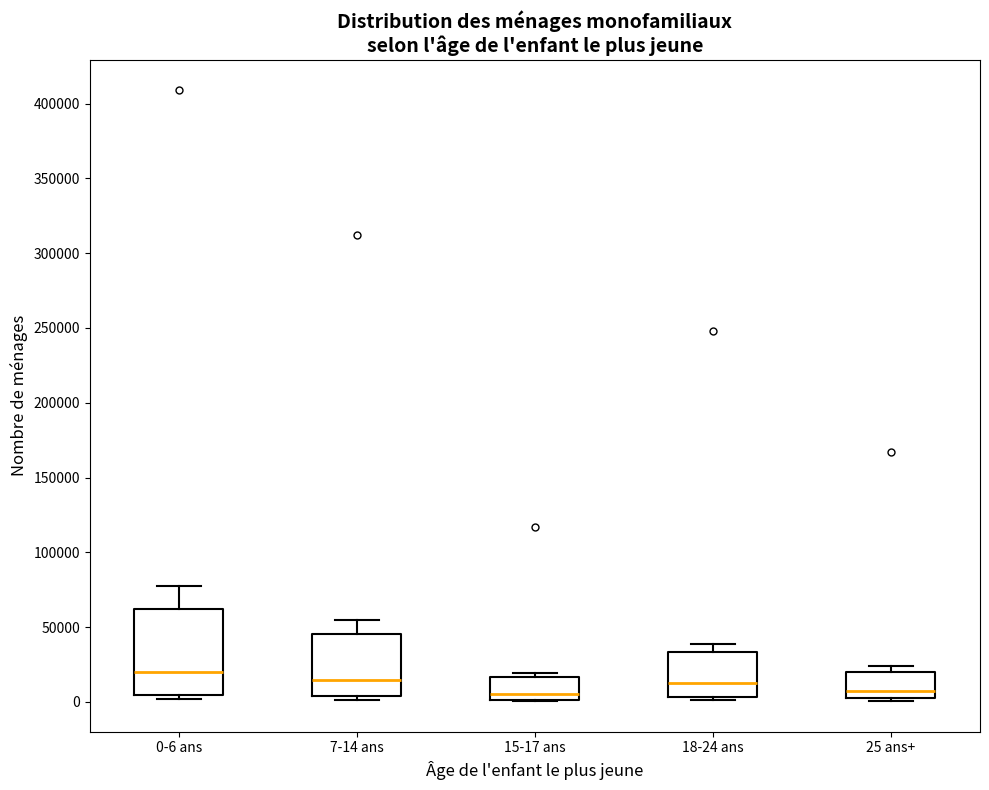

Which box's median line is the highest?

0-6 ans